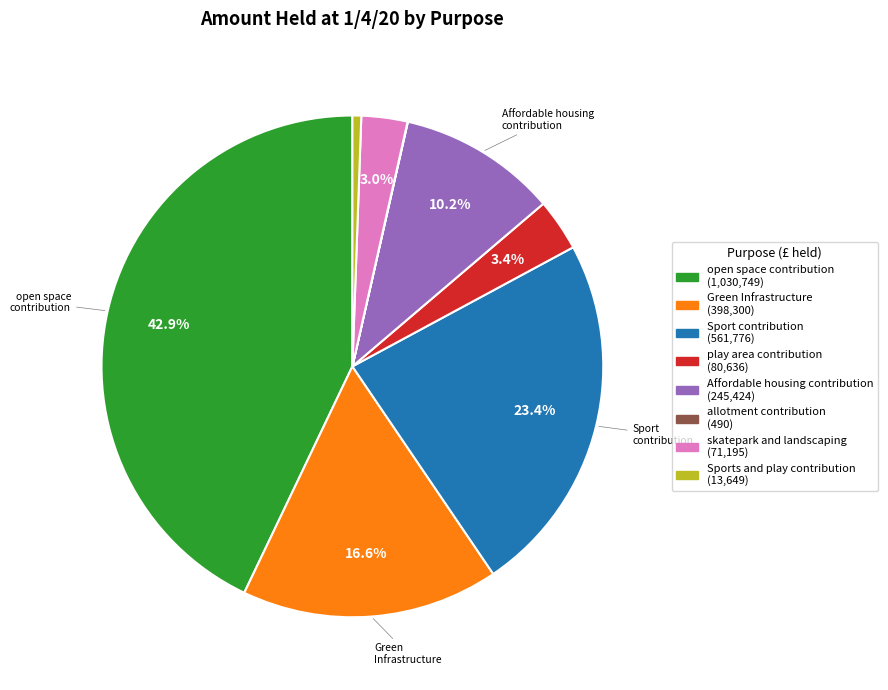

Is there any slice that represents more than half of the pie?

No